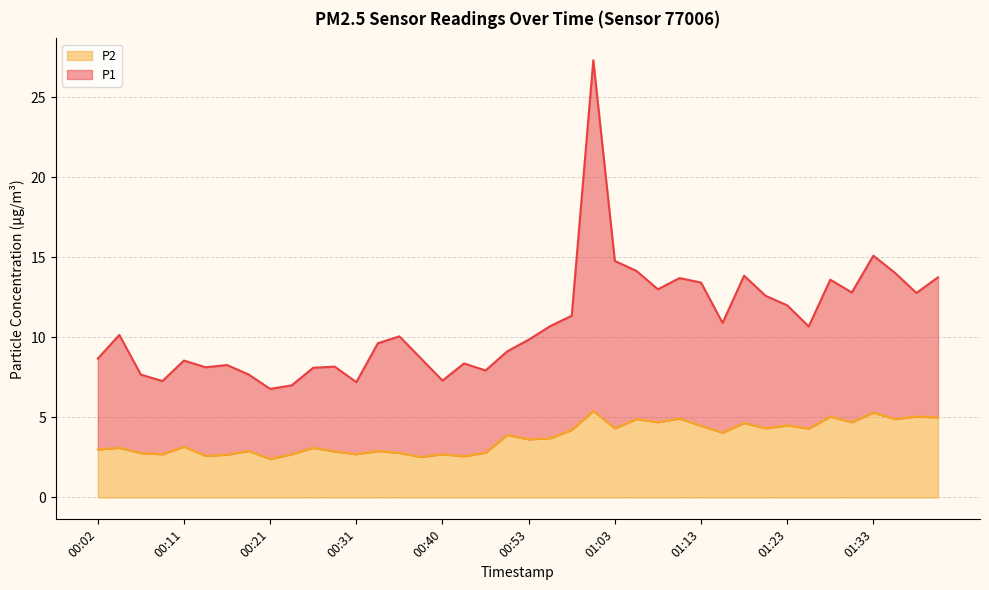

At which label does P1 reach its minimum?

00:21